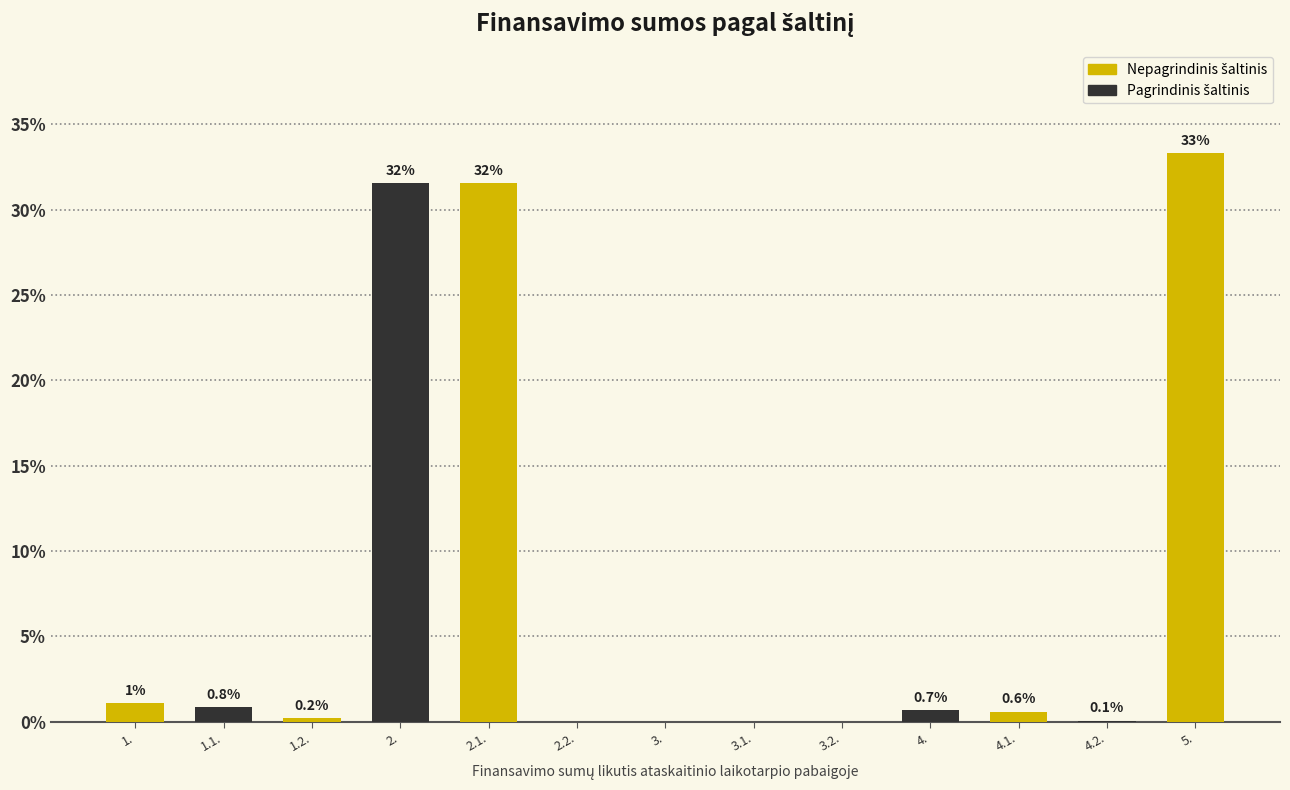

What is the change in value from 2.2. to 4.1.?

+0.6